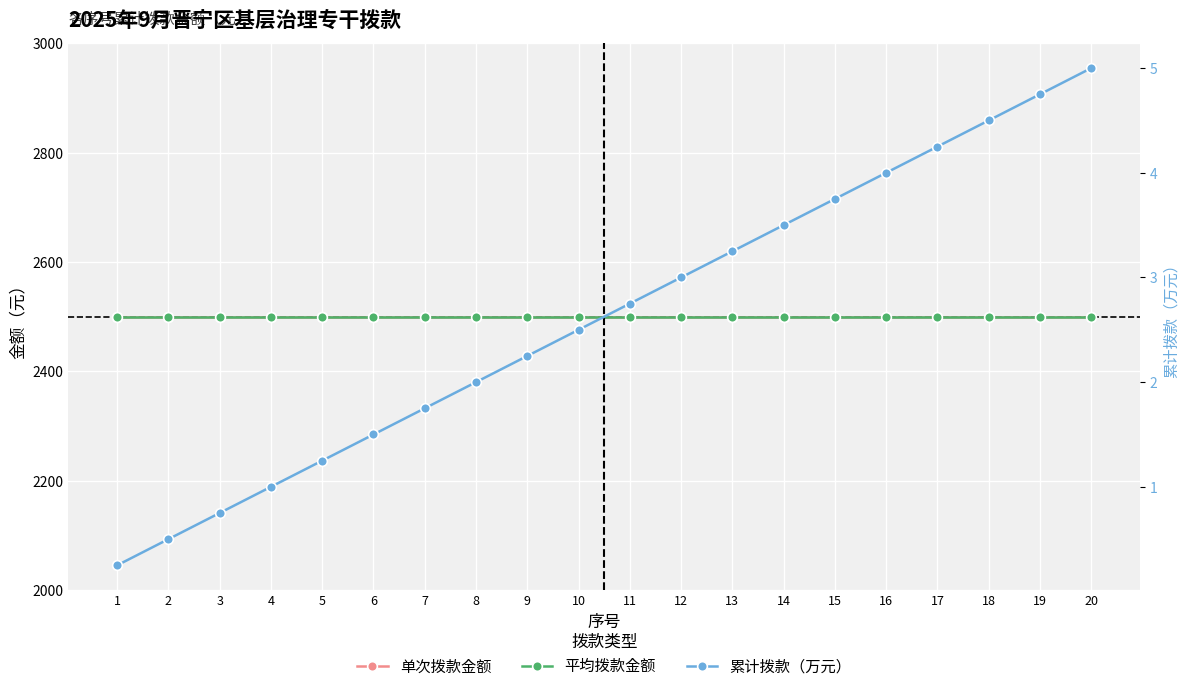

Reading right to left, transcribe all the data shown in this chart.

单次拨款金额: 20=2500.0	19=2500.0	18=2500.0	17=2500.0	16=2500.0	15=2500.0	14=2500.0	13=2500.0	12=2500.0	11=2500.0	10=2500.0	9=2500.0	8=2500.0	7=2500.0	6=2500.0	5=2500.0	4=2500.0	3=2500.0	2=2500.0	1=2500.0
平均拨款金额: 20=2500.0	19=2500.0	18=2500.0	17=2500.0	16=2500.0	15=2500.0	14=2500.0	13=2500.0	12=2500.0	11=2500.0	10=2500.0	9=2500.0	8=2500.0	7=2500.0	6=2500.0	5=2500.0	4=2500.0	3=2500.0	2=2500.0	1=2500.0
累计拨款（万元）: 20=5.0	19=4.8	18=4.5	17=4.2	16=4.0	15=3.8	14=3.5	13=3.2	12=3.0	11=2.8	10=2.5	9=2.2	8=2.0	7=1.8	6=1.5	5=1.2	4=1.0	3=0.8	2=0.5	1=0.2